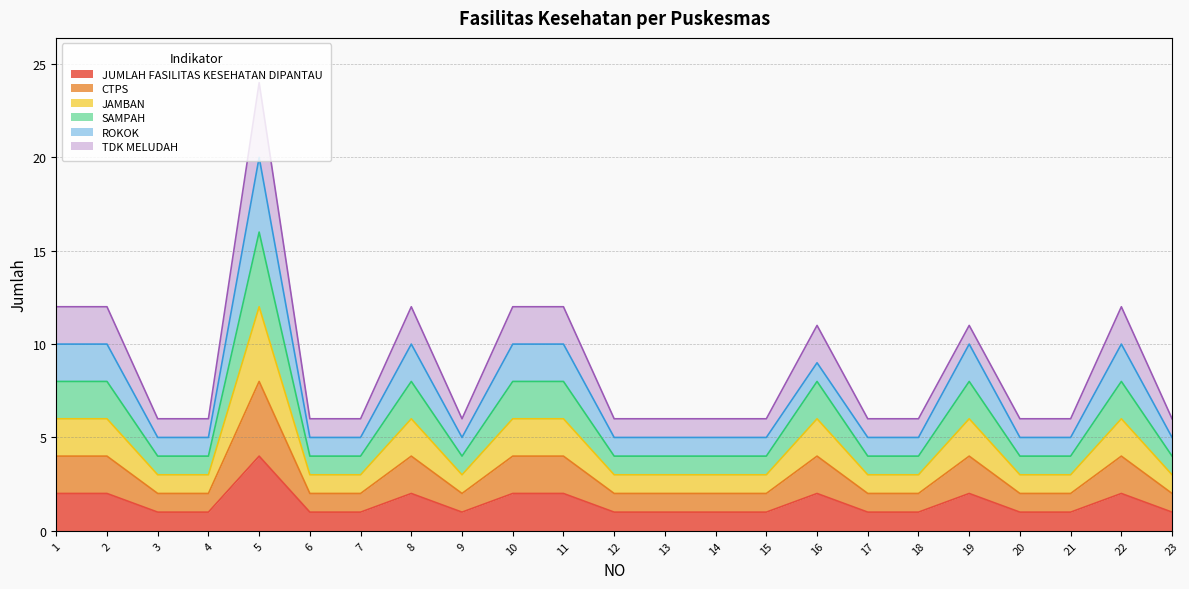

The SAMPAH series shows 8 at 16. True or false?

True